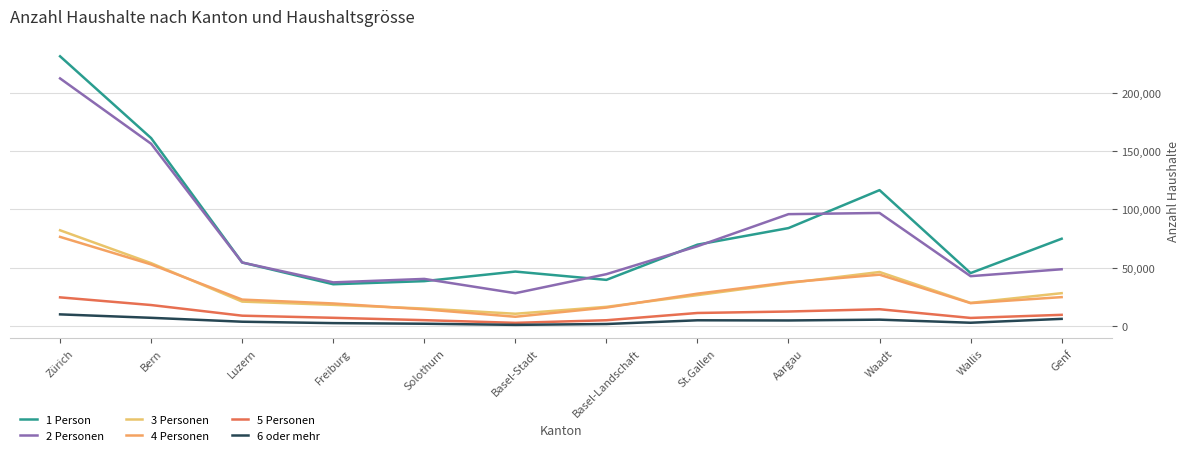

Rank the series at Waadt from highest to lowest value.

1 Person, 2 Personen, 3 Personen, 4 Personen, 5 Personen, 6 oder mehr